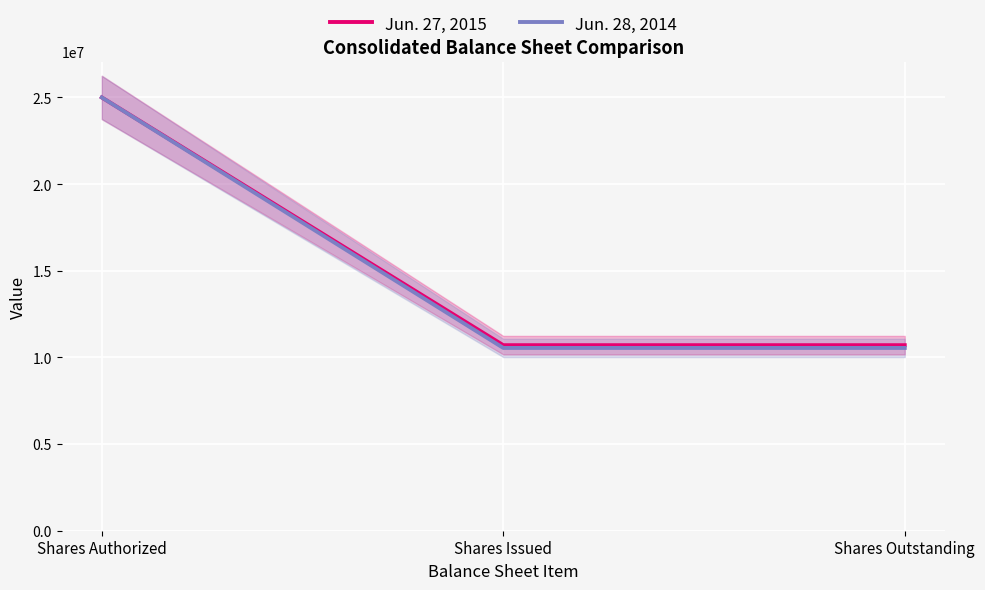

List the labels in order of Jun. 28, 2014 value, smallest first.

Shares Issued, Shares Outstanding, Shares Authorized